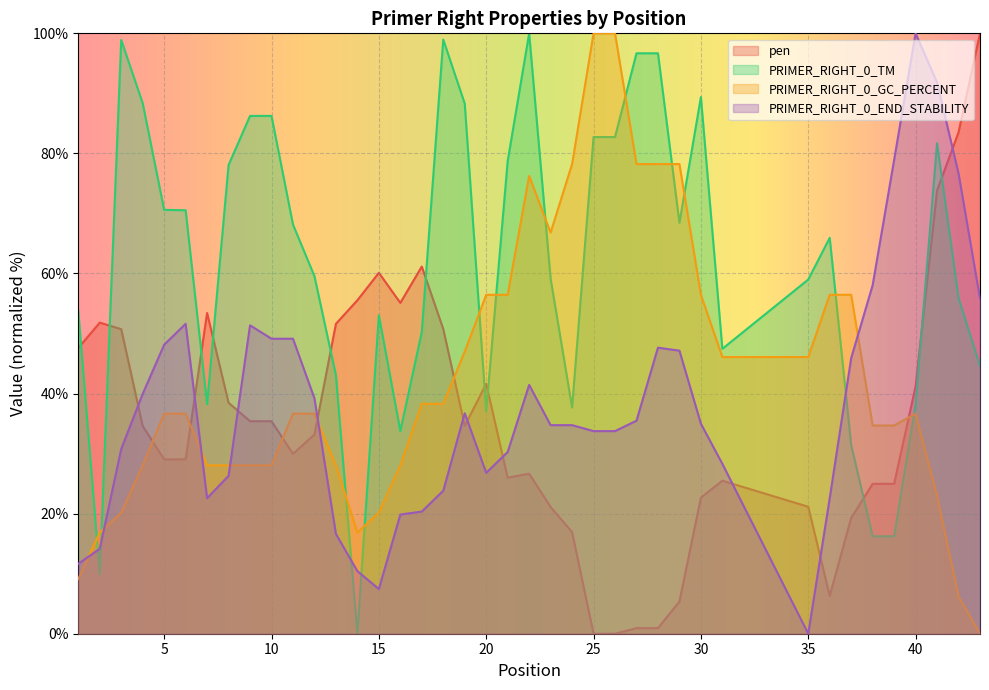

Reading left to right, extract all data points from this chart.

pen: 47.6	51.8	50.7	34.6	29.0	29.1	53.4	38.5	35.4	35.4	29.9	33.2	51.6	55.5	60.1	55.1	61.2	50.7	34.6	41.6	26.0	26.7	21.1	16.9	0.0	0.0	0.9	0.9	5.4	22.7	25.5	21.1	6.3	19.3	25.0	25.0	41.2	73.8	83.5	100.0
PRIMER_RIGHT_0_TM: 53.8	9.9	98.9	88.4	70.6	70.5	38.2	78.1	86.2	86.2	68.2	59.6	43.1	0.0	53.0	33.8	50.3	99.0	88.3	37.1	78.7	100.0	59.1	37.7	82.7	82.7	96.7	96.7	68.4	89.4	47.5	59.0	65.9	31.4	16.2	16.2	38.2	81.7	55.9	44.6
PRIMER_RIGHT_0_GC_PERCENT: 9.1	16.9	20.2	28.0	36.7	36.7	28.0	28.0	28.0	28.0	36.7	36.7	28.0	16.9	20.2	28.0	38.3	38.3	47.0	56.5	56.5	76.2	66.8	78.2	100.0	100.0	78.2	78.2	78.2	56.5	46.1	46.1	56.5	56.5	34.7	34.7	36.7	23.0	6.2	0.0
PRIMER_RIGHT_0_END_STABILITY: 11.7	14.1	30.8	40.0	48.1	51.6	22.6	26.3	51.4	49.1	49.1	39.2	16.6	10.4	7.4	19.9	20.3	23.8	36.7	26.8	30.3	41.4	34.7	34.7	33.7	33.7	35.5	47.6	47.1	35.0	28.3	0.0	22.6	45.9	58.1	78.9	100.0	91.8	76.7	55.8